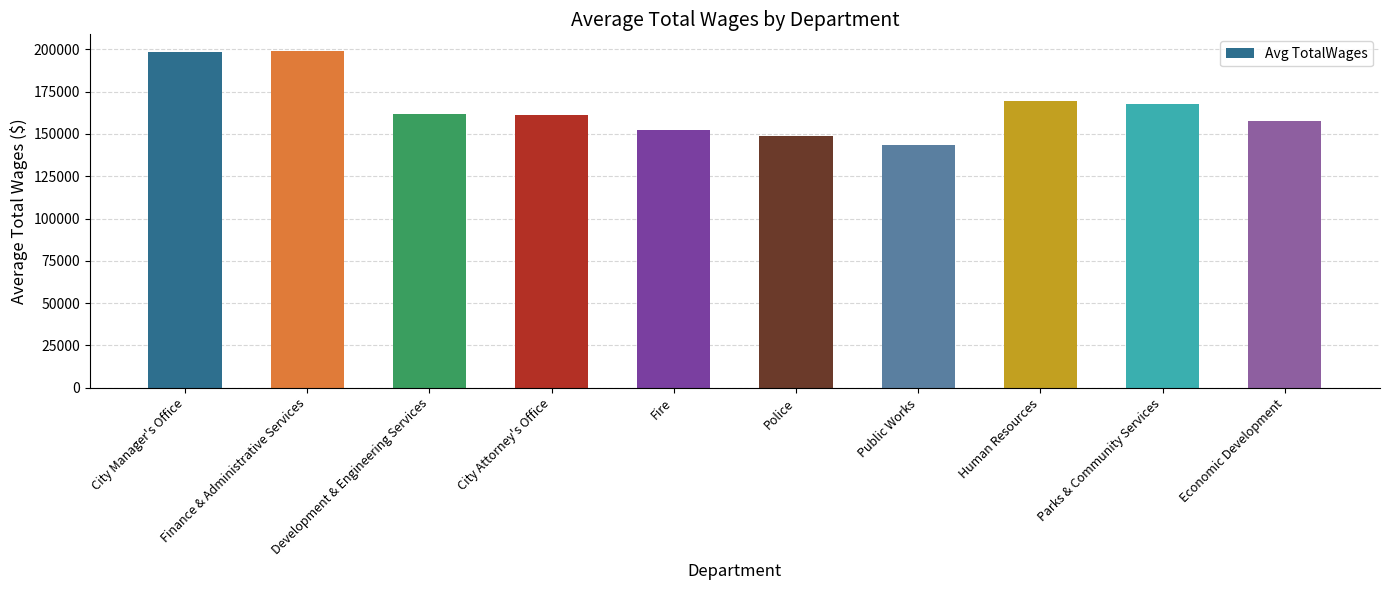

What is the ratio of the value at Police to the value at City Manager's Office?

0.8